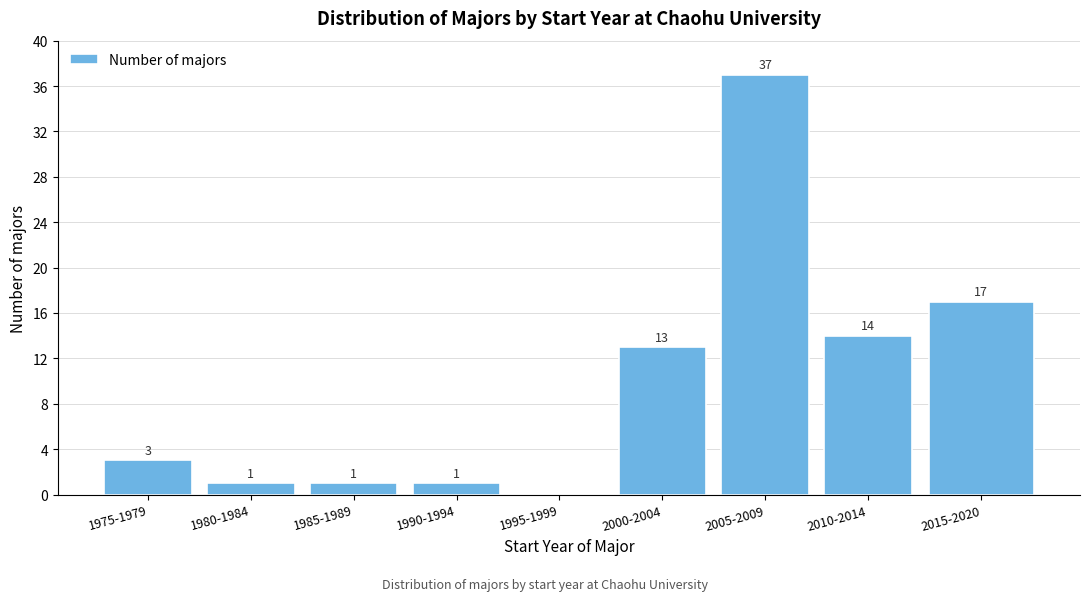

Reading right to left, list all the values displayed in this chart.

2015-2020=17	2010-2014=14	2005-2009=37	2000-2004=13	1995-1999=0	1990-1994=1	1985-1989=1	1980-1984=1	1975-1979=3